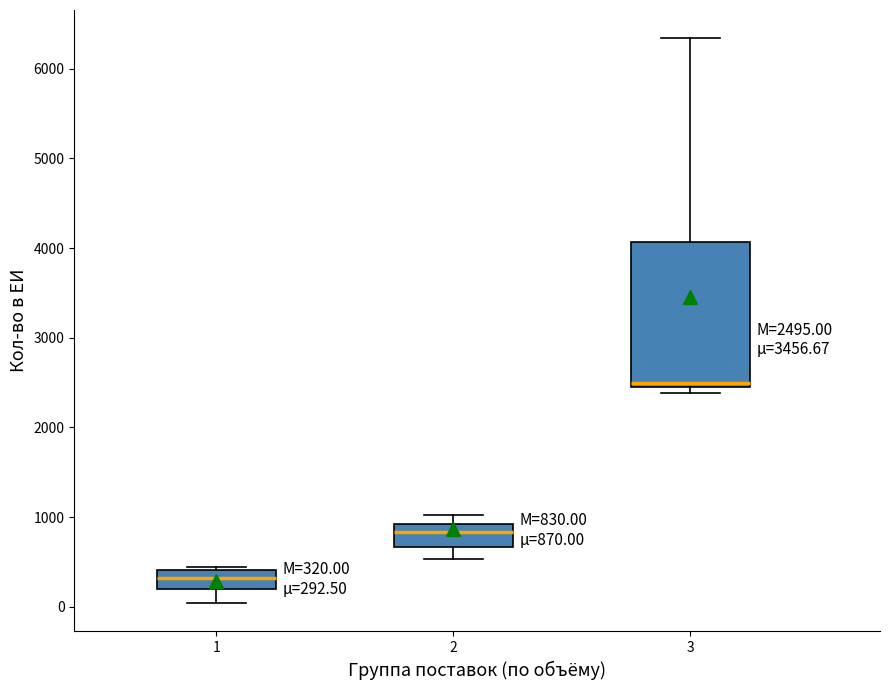

Which box's median line is the lowest?

1